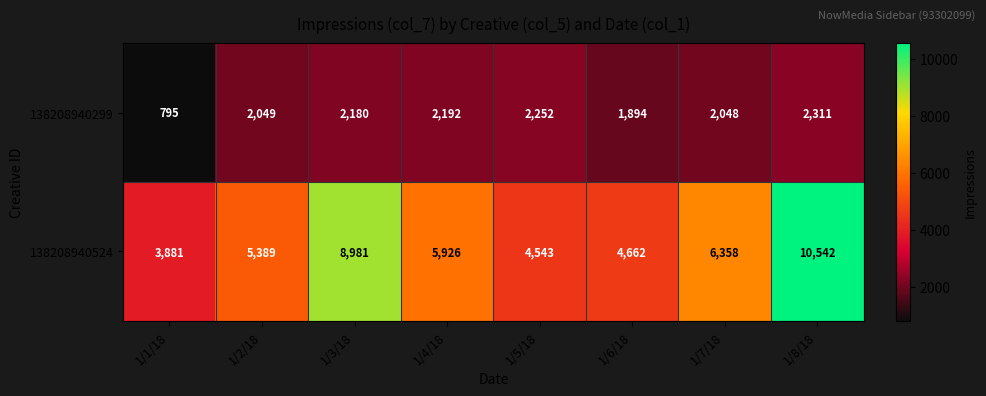

Which series has the widest spread of values?

138208940524